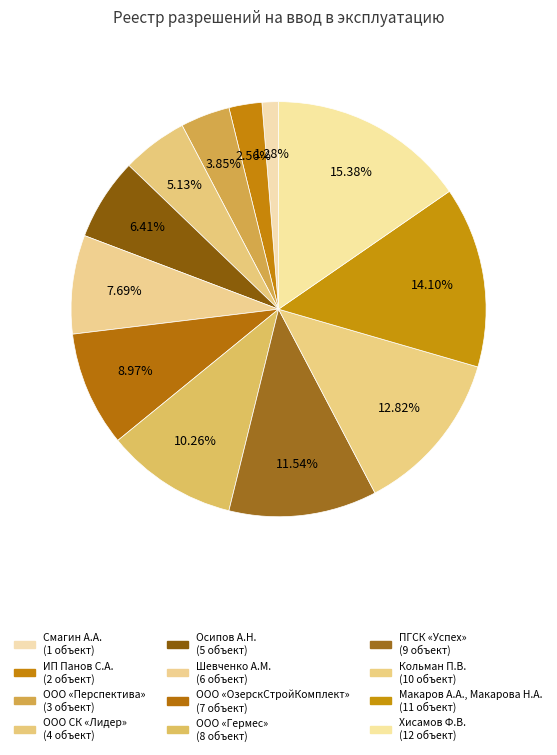

Which slice is the smallest?

Смагин А.А.